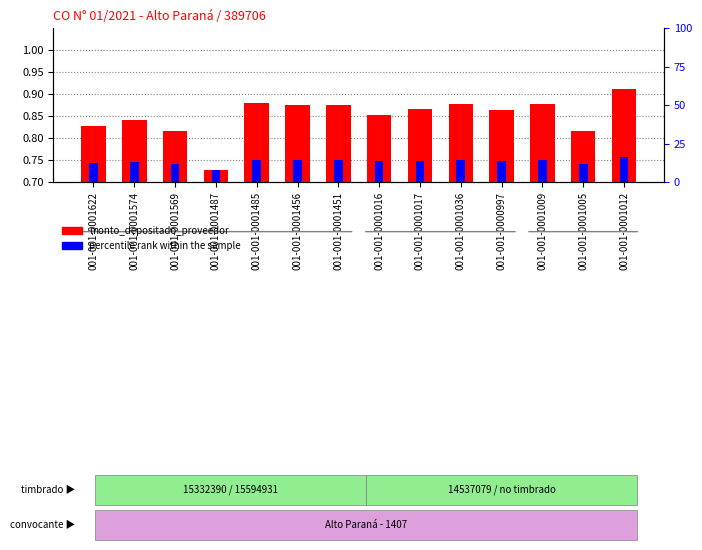

Which series changed the most between 001-001-0001569 and 001-001-0001009?

monto_depositado_proveedor